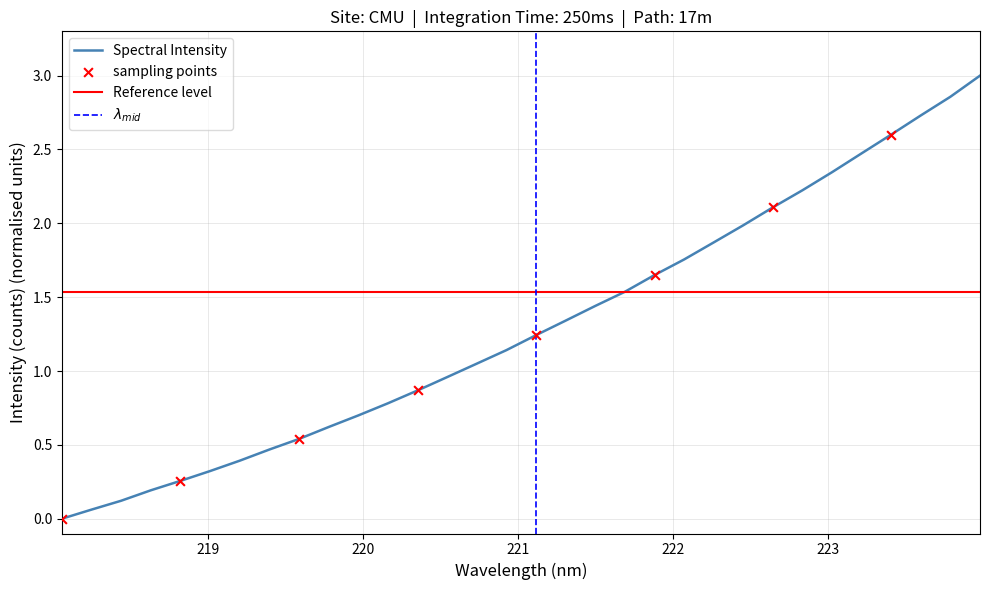

Which has a higher value, 221.4993 or 219.9712?

221.4993